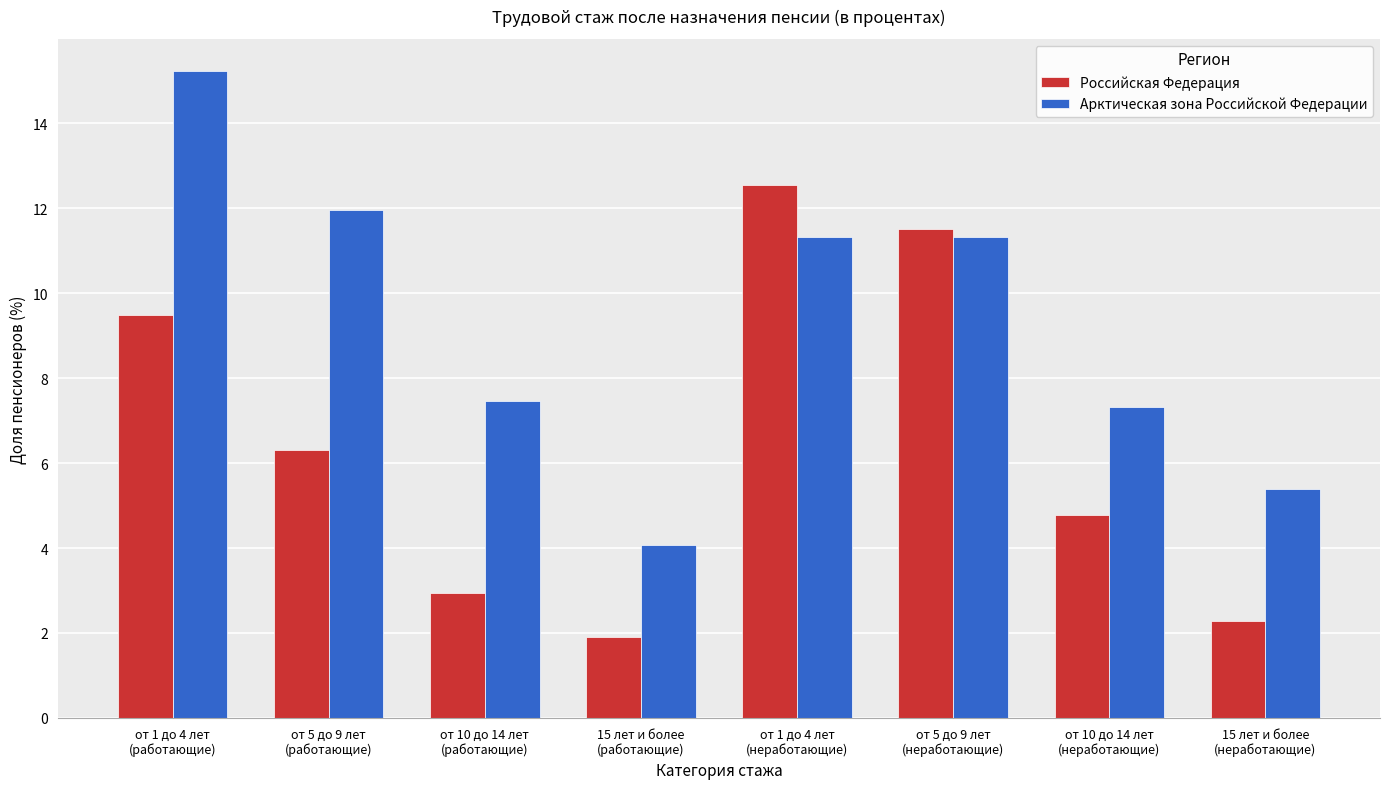

How many bars are there in each group?

2